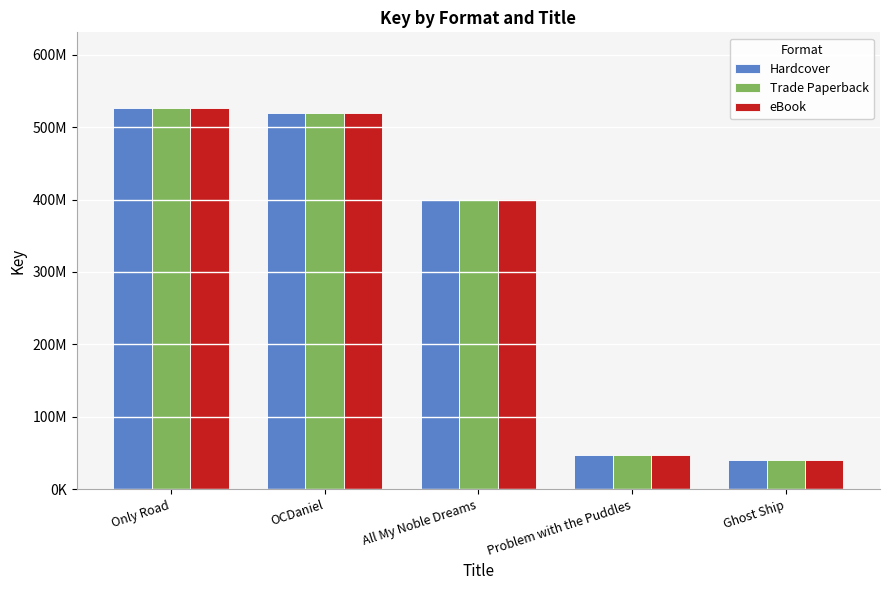

Is the value of eBook at Only Road greater than the value of Trade Paperback at Only Road?

No